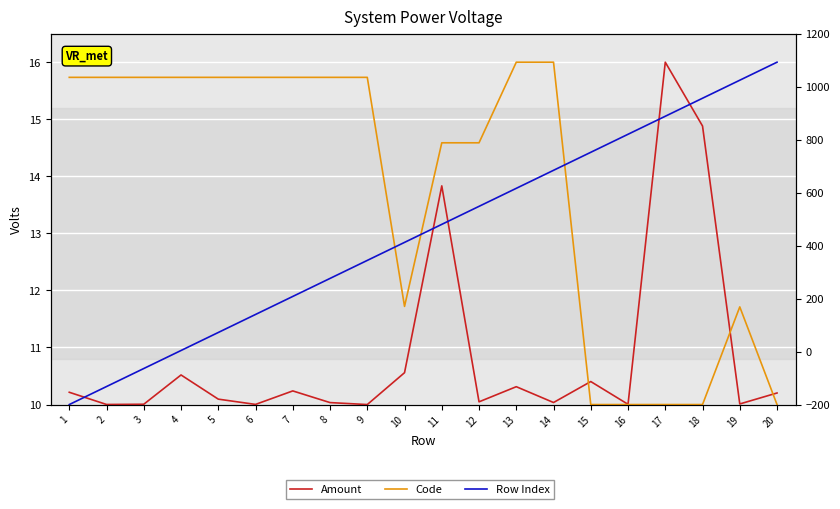

What are all the series names shown in the legend?

Amount, Code, Row Index